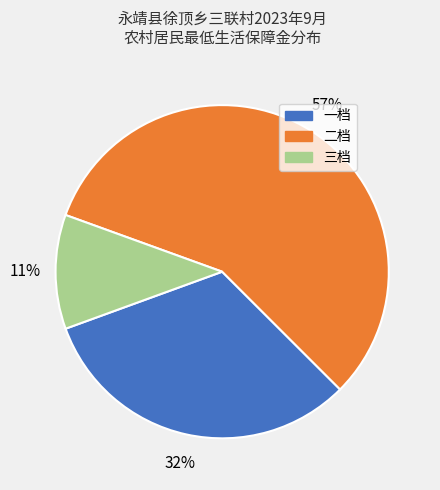

Is the sum of 一档 and 三档 greater than half?

No